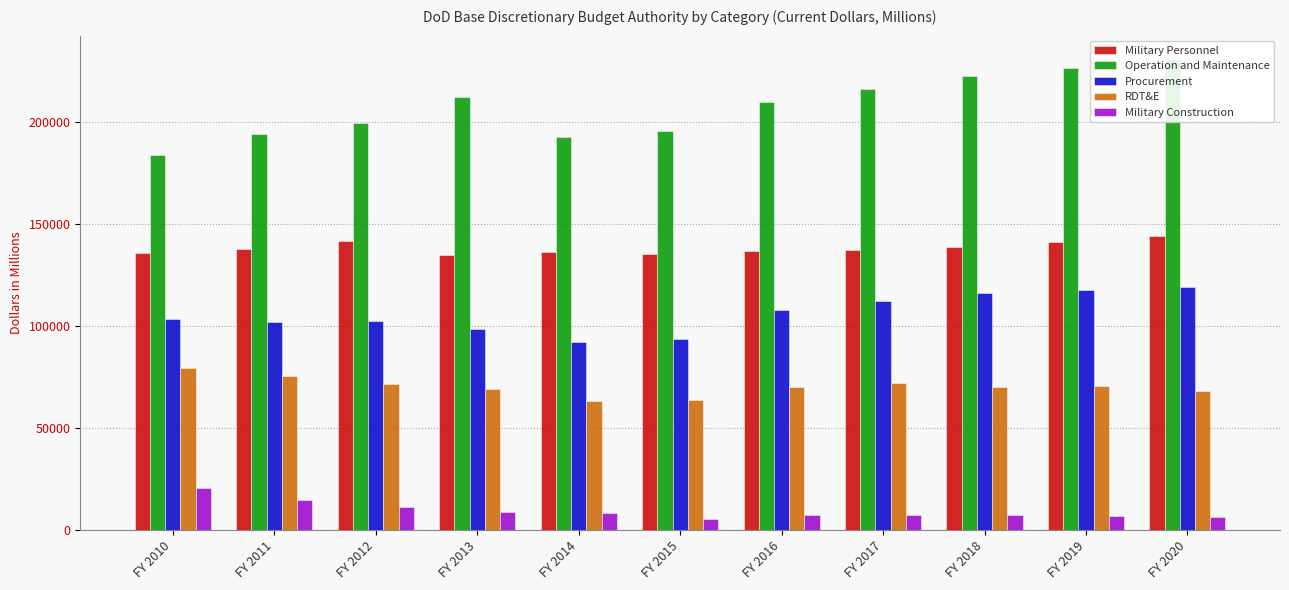

Reading left to right, list all the values displayed in this chart.

Military Personnel: FY 2010=135714	FY 2011=137799	FY 2012=141682	FY 2013=134617	FY 2014=136039	FY 2015=134962	FY 2016=136735	FY 2017=137293	FY 2018=138595	FY 2019=140864	FY 2020=143940
Operation and Maintenance: FY 2010=183855	FY 2011=194134	FY 2012=199213	FY 2013=212098	FY 2014=192615	FY 2015=195364	FY 2016=209834	FY 2017=216331	FY 2018=222448	FY 2019=226505	FY 2020=230714
Procurement: FY 2010=103182	FY 2011=102074	FY 2012=102263	FY 2013=98394	FY 2014=92163	FY 2015=93587	FY 2016=107735	FY 2017=112223	FY 2018=115894	FY 2019=117695	FY 2020=119227
RDT&E: FY 2010=79264	FY 2011=75291	FY 2012=71508	FY 2013=69204	FY 2014=63172	FY 2015=63500	FY 2016=69785	FY 2017=71964	FY 2018=70120	FY 2019=70380	FY 2020=67830
Military Construction: FY 2010=20529	FY 2011=14768	FY 2012=11367	FY 2013=8818	FY 2014=8392	FY 2015=5431	FY 2016=7024	FY 2017=7260	FY 2018=7398	FY 2019=6753	FY 2020=6100